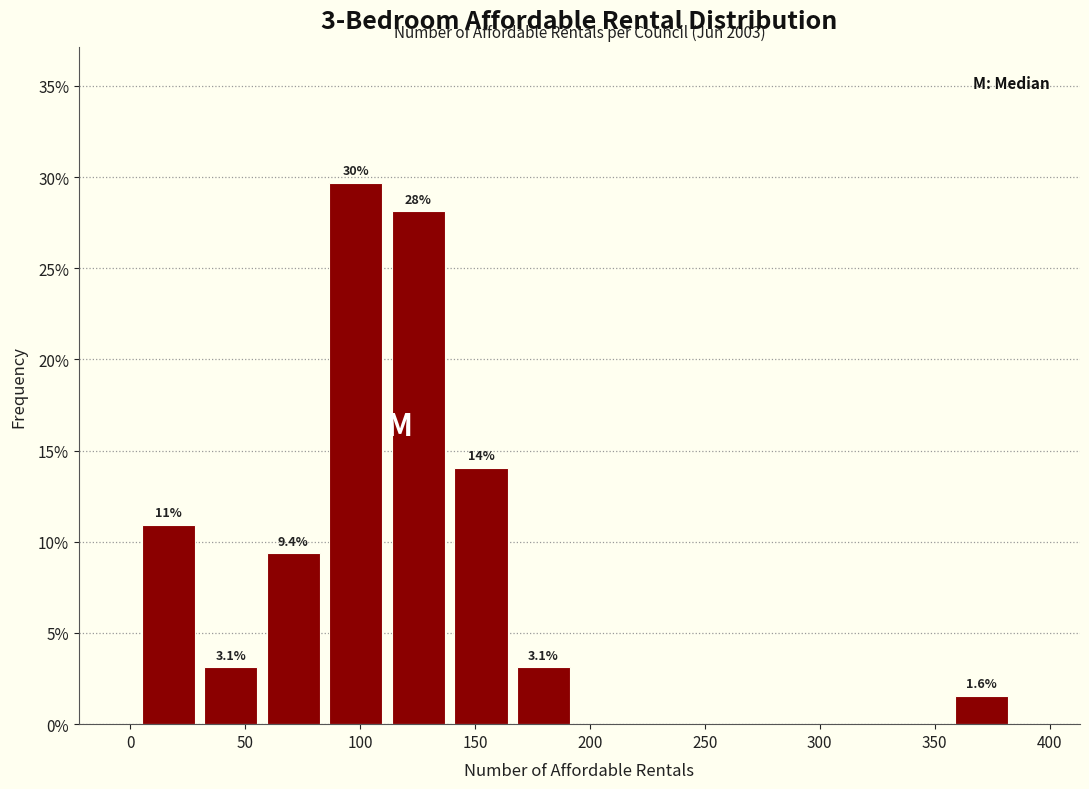

Over which range of the x-axis is the bar tallest?

85 to 115